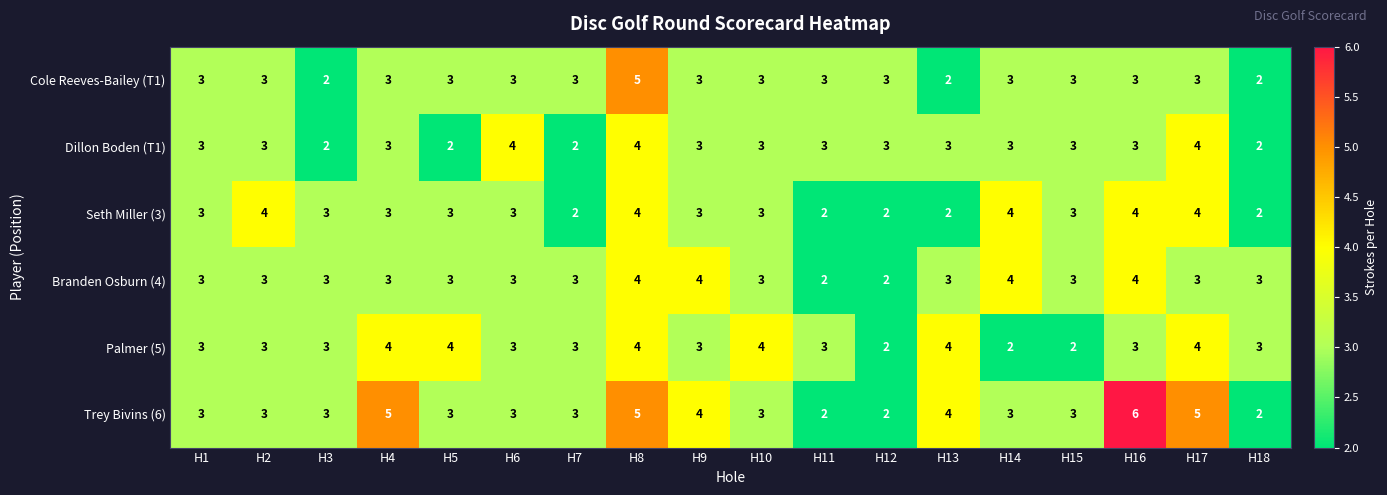

What is the maximum value for Trey Bivins (6)?

6